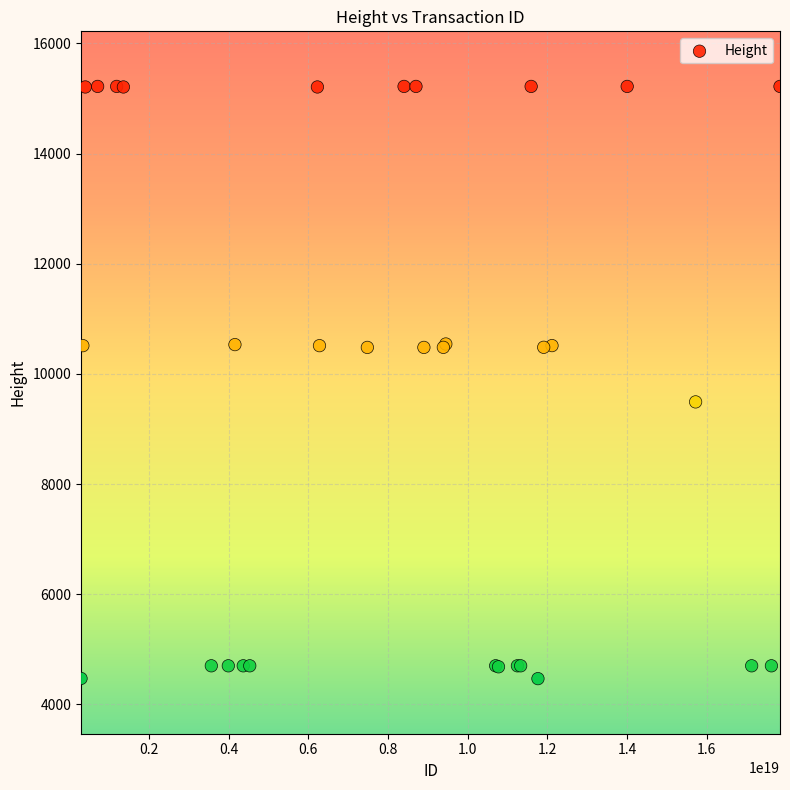

What Y value in the scatter plot is closest to 9844?

9493